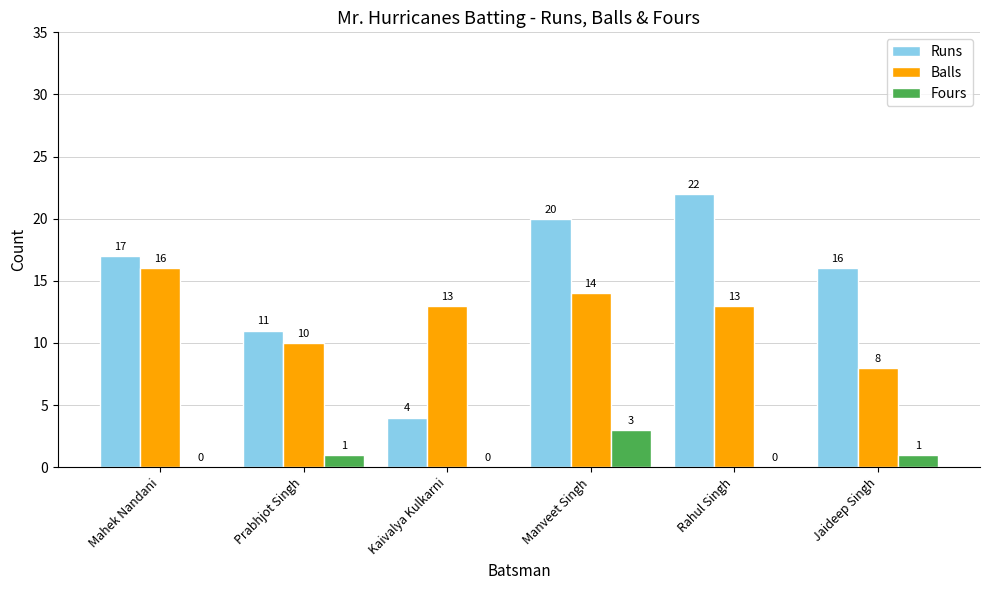

How many distinct data groups are displayed?

3